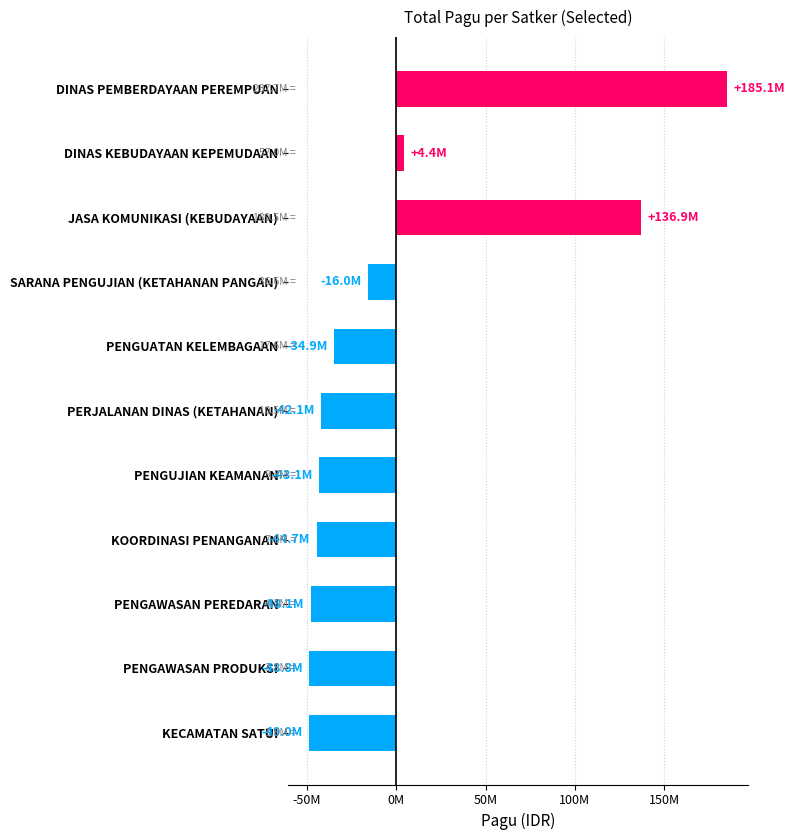

Are the bars horizontal?

Yes